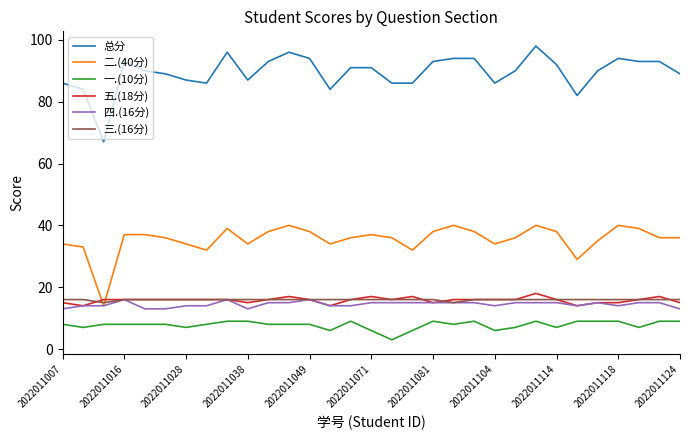

What is the lowest value of the 总分 series?

67